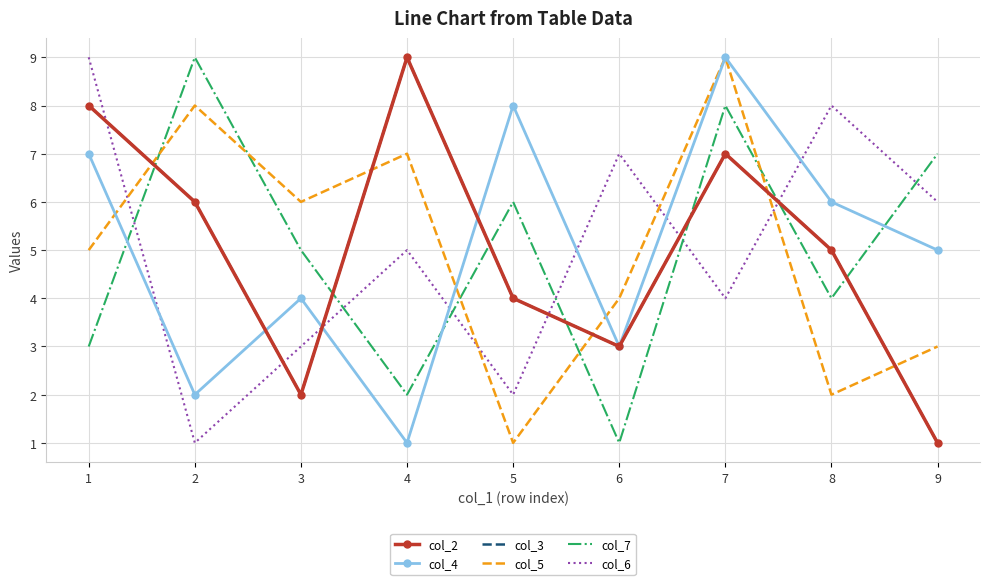

What is the maximum value for col_6?

9